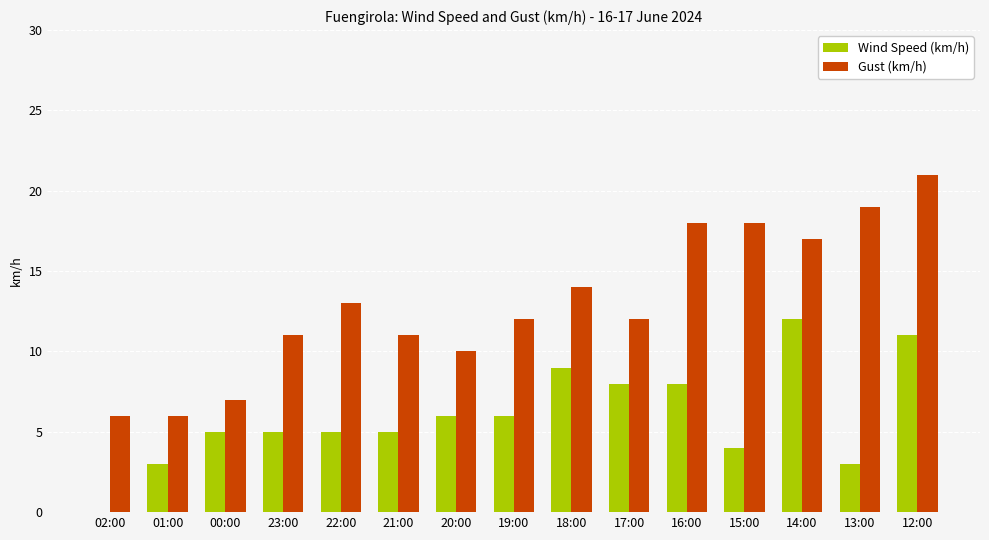

Is the value of Gust (km/h) at 19:00 greater than the value of Wind Speed (km/h) at 18:00?

Yes